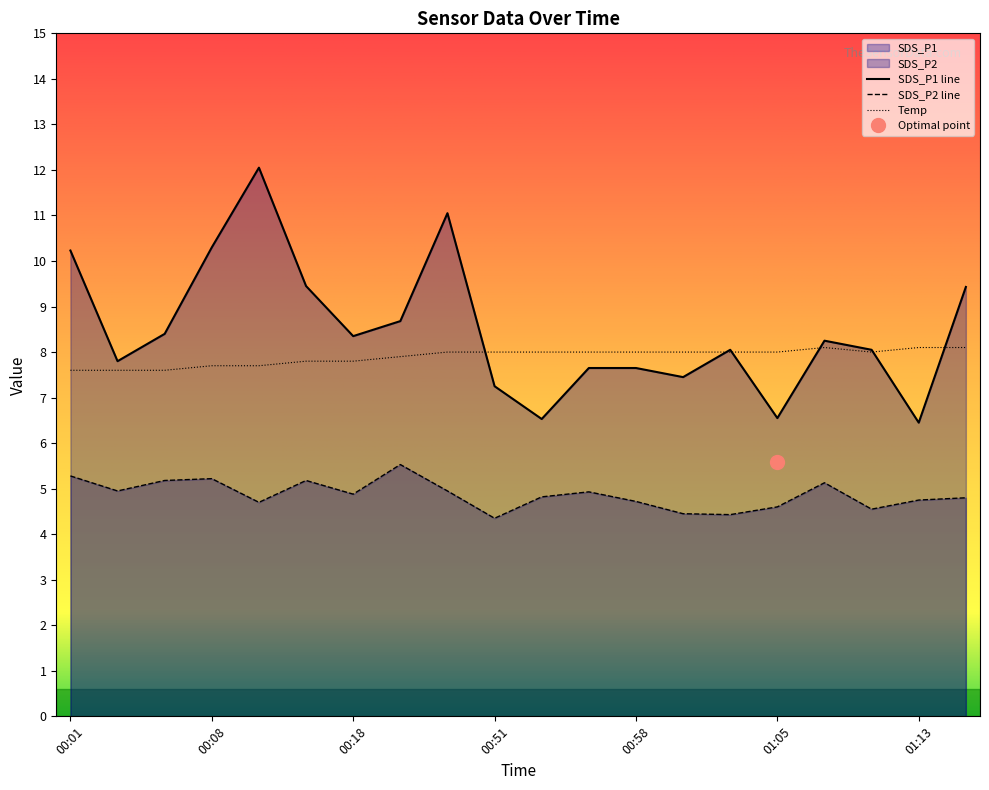

The value of SDS_P2 at 00:16 is 3.1. True or false?

False